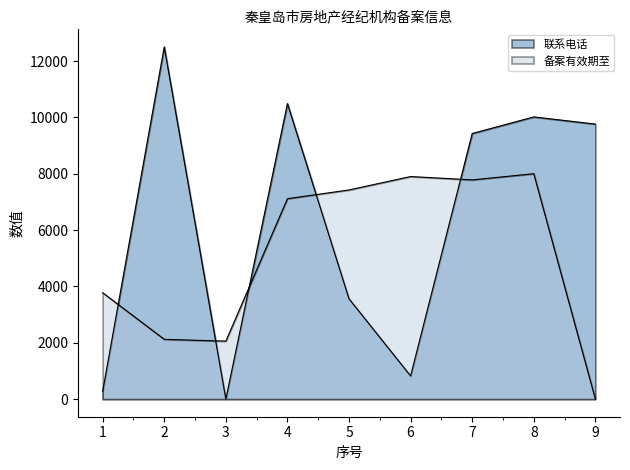

At which label is 联系电话 closest to 6250?

5